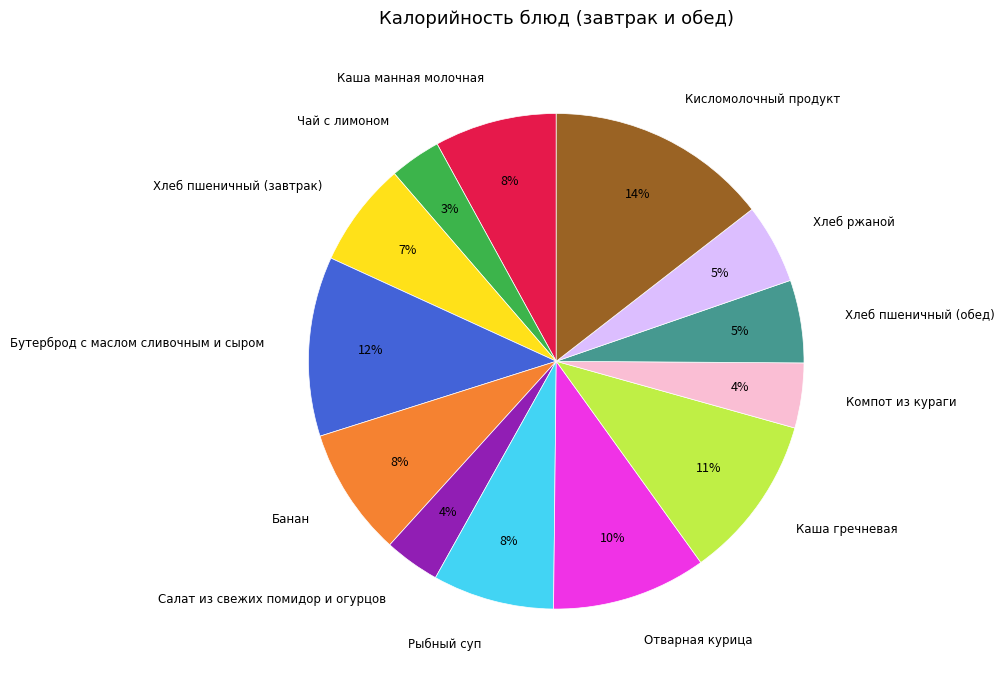

To the nearest percent, what is the average slice percentage?

8%